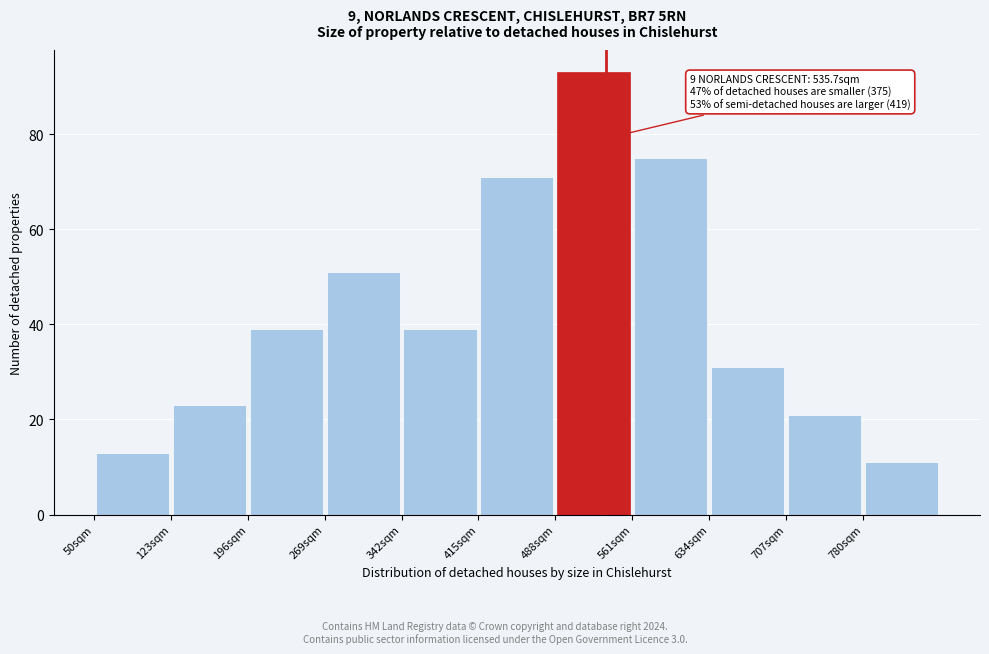

Which range on the x-axis has the tallest bar?

488 to 561